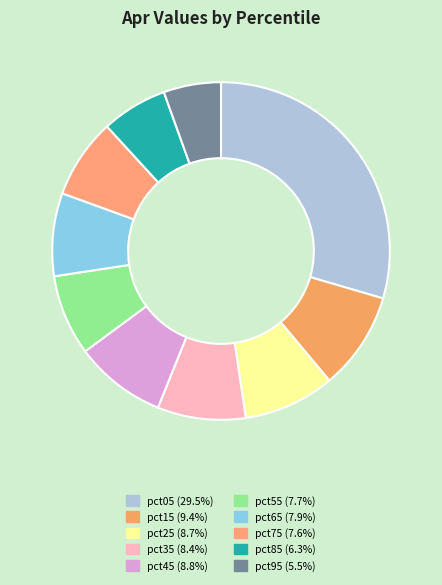

Does pct55 represent more than half of the total?

No